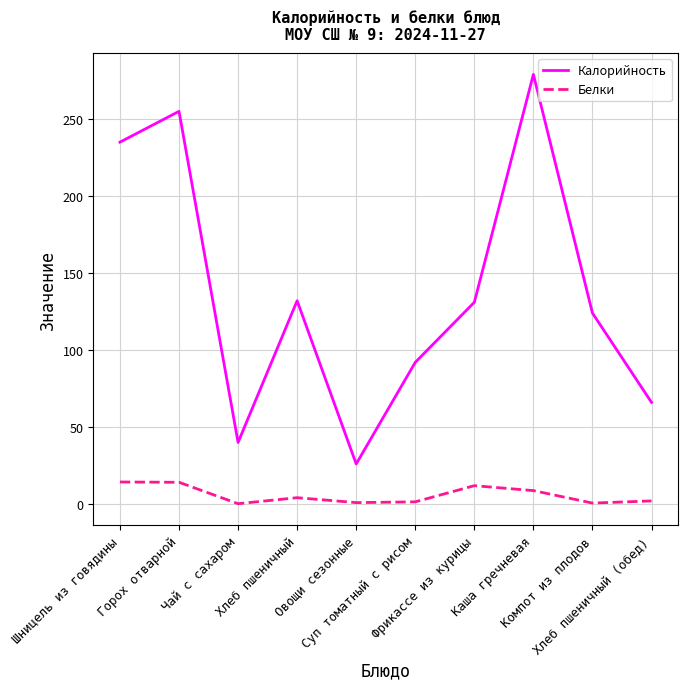

Where is the first local minimum for Белки?

Чай с сахаром